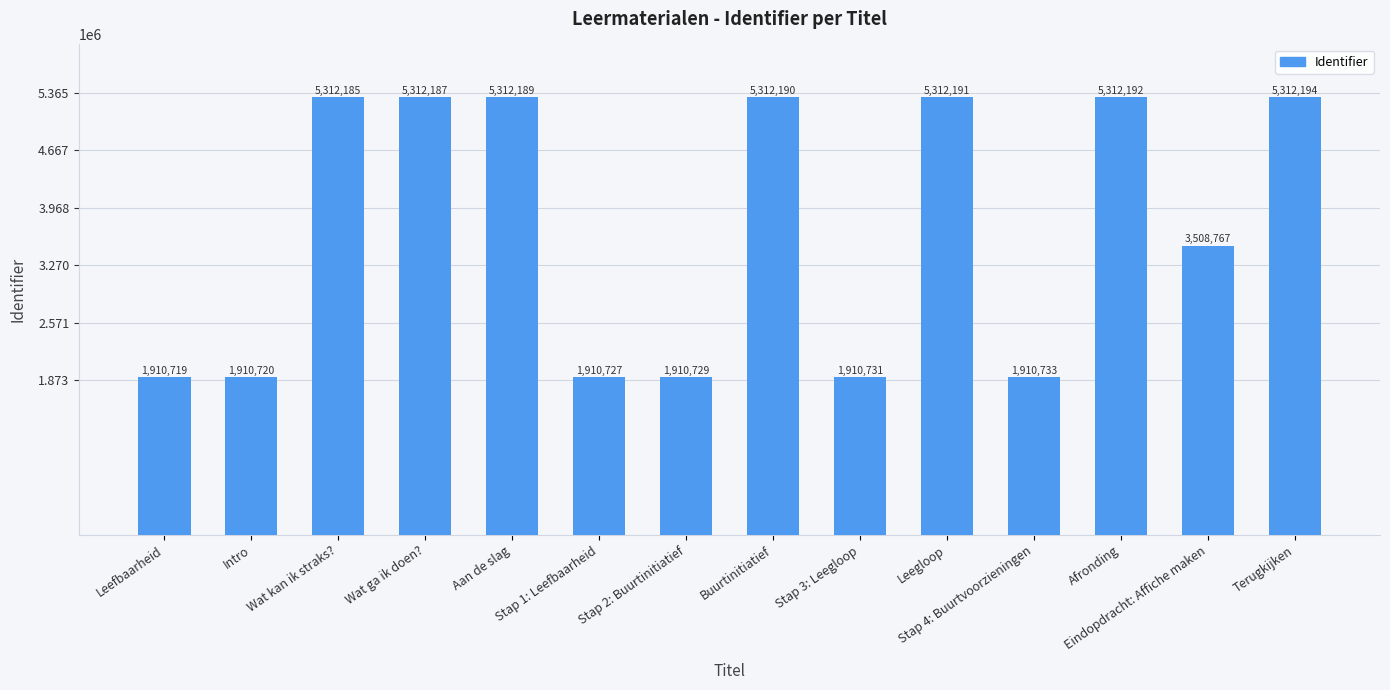

Are the bars grouped side by side (vs. stacked)?

No